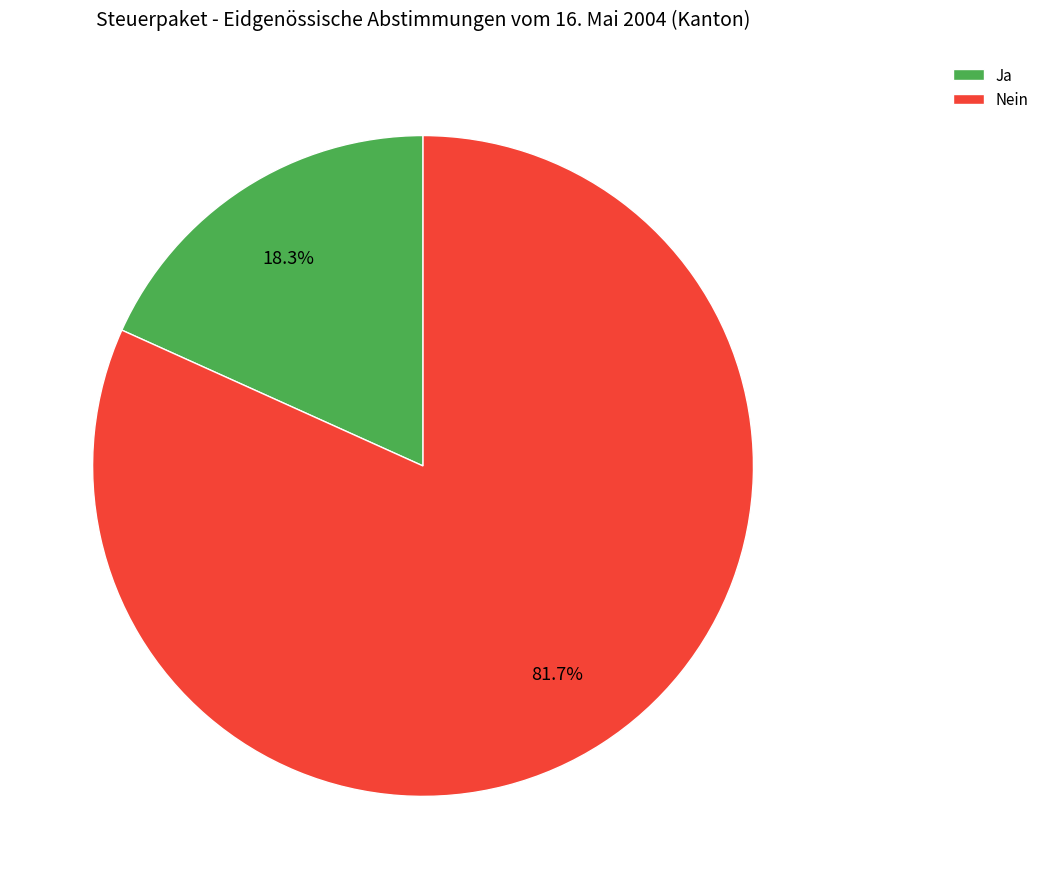

Is there a majority slice in this chart?

Yes